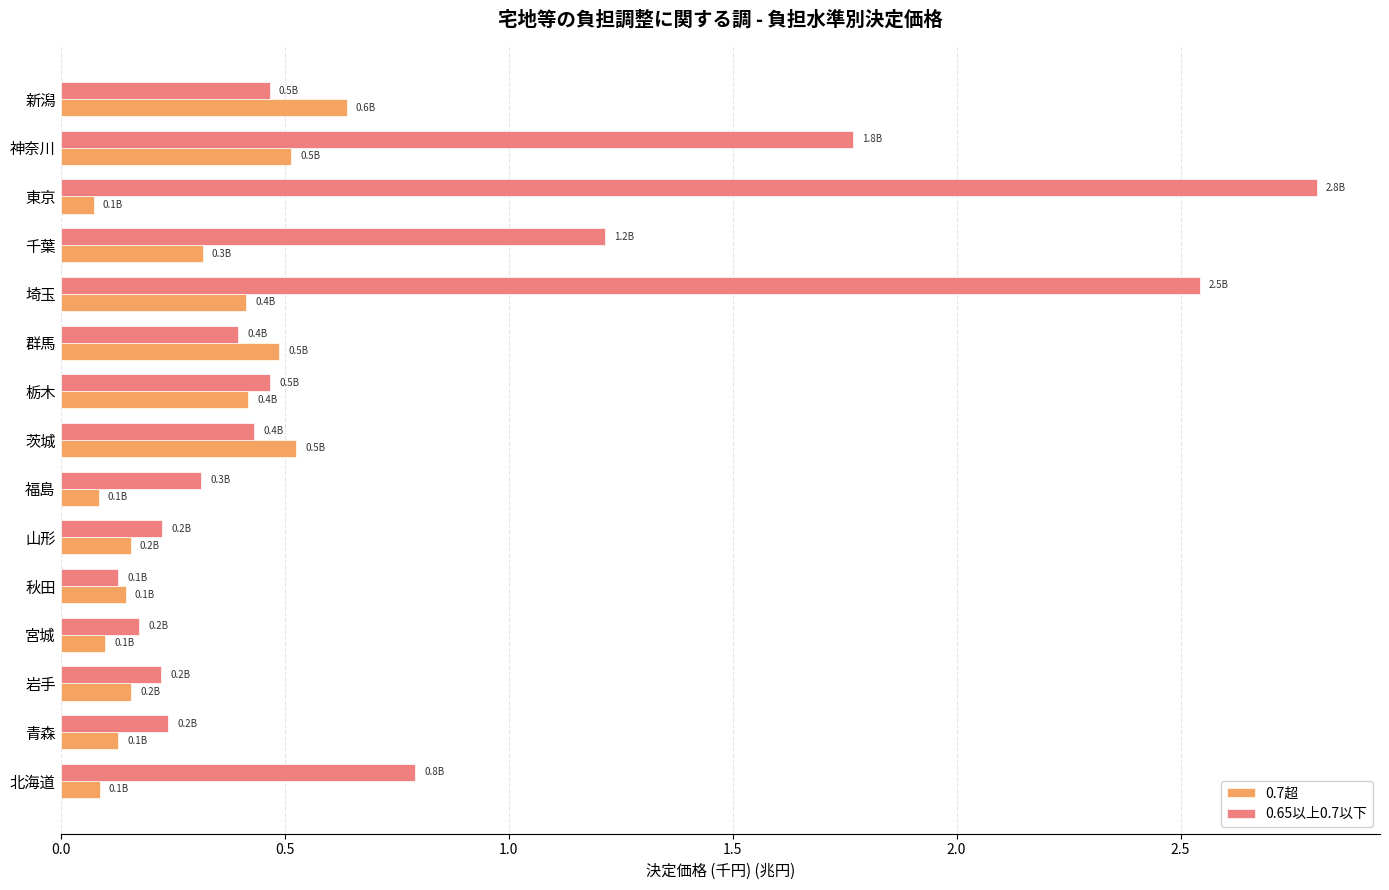

True or false: 0.65以上0.7以下 has a value of 2.6 at 神奈川.

False